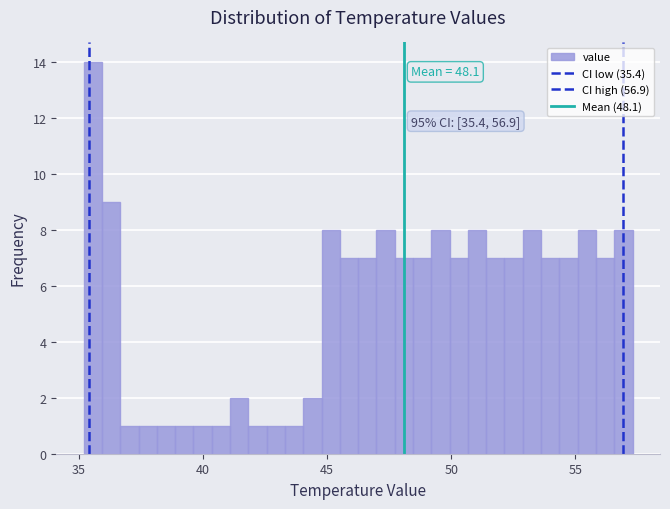

Read against the x-axis, roughly where is the centre of the tallest bar?

35.5